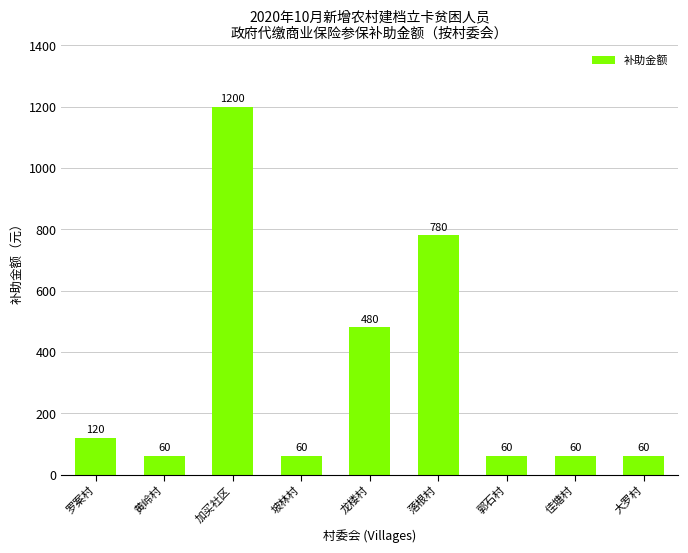

What is the value of the 7th bar from the left?

60